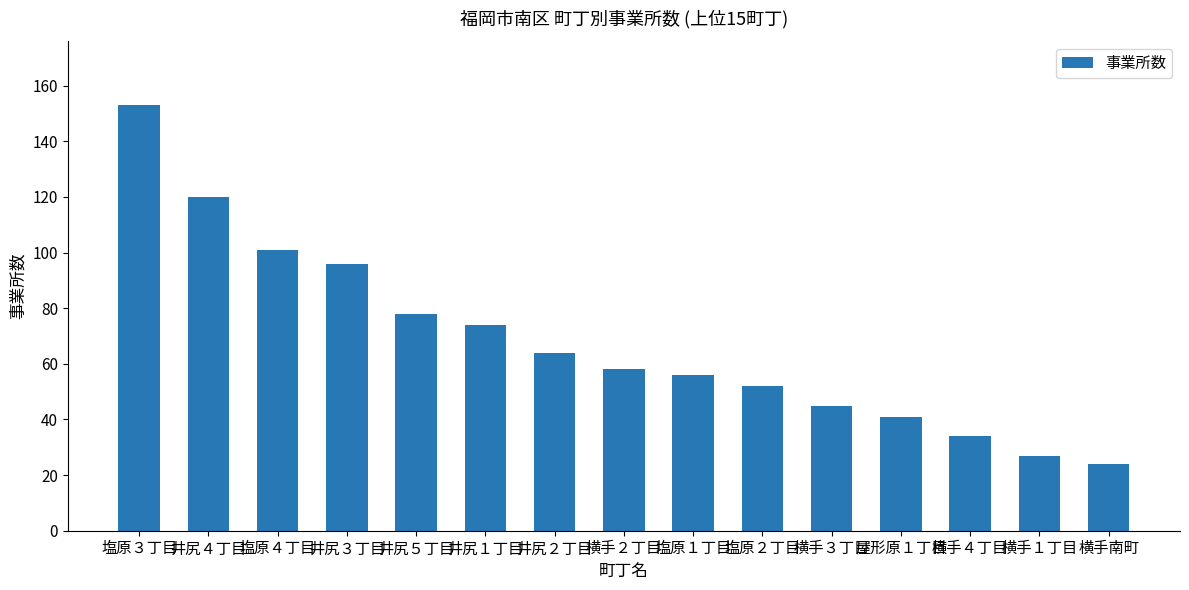

Rank the categories by value from lowest to highest.

横手南町, 横手１丁目, 横手４丁目, 屋形原１丁目, 横手３丁目, 塩原２丁目, 塩原１丁目, 横手２丁目, 井尻２丁目, 井尻１丁目, 井尻５丁目, 井尻３丁目, 塩原４丁目, 井尻４丁目, 塩原３丁目